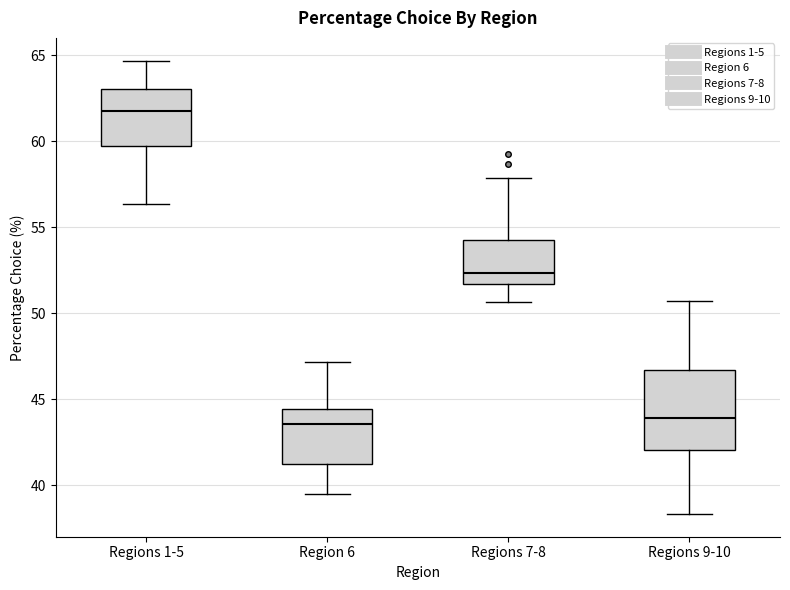

Reading left to right, read every box against the y-axis: the position of its median line, the range the box covers, and the ends of its whiskers. The values are not printed on the chart, so give them approximately, as read against the axis.

Regions 1-5: median 62.0, box 59.5 to 63.0, whiskers 56.5 to 64.5
Region 6: median 43.5, box 41.5 to 44.5, whiskers 39.5 to 47.0
Regions 7-8: median 52.5, box 51.5 to 54.5, whiskers 50.5 to 58.0
Regions 9-10: median 44.0, box 42.0 to 46.5, whiskers 38.5 to 50.5